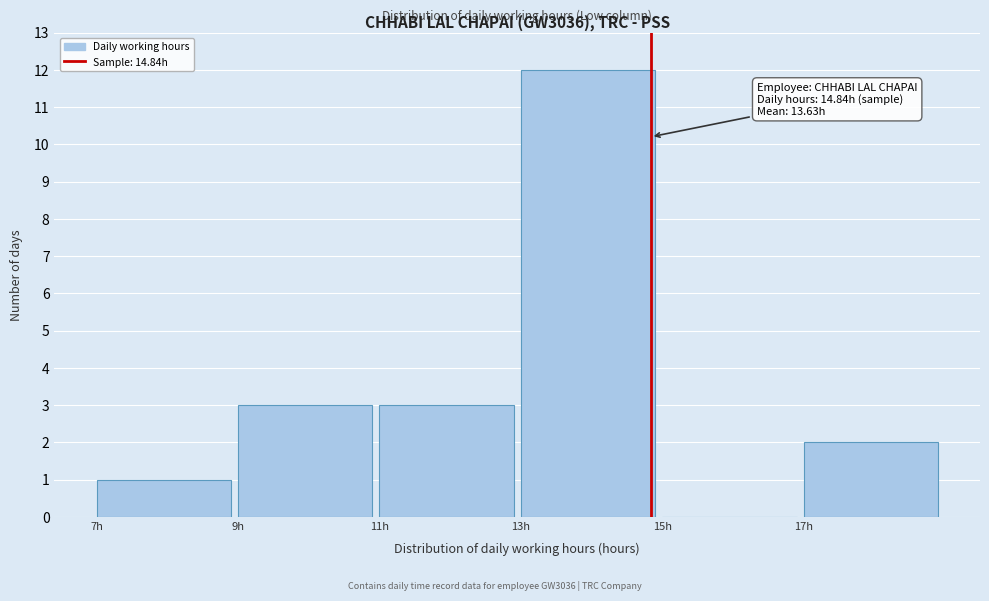

Over which range of the x-axis is the bar tallest?

13 to 15